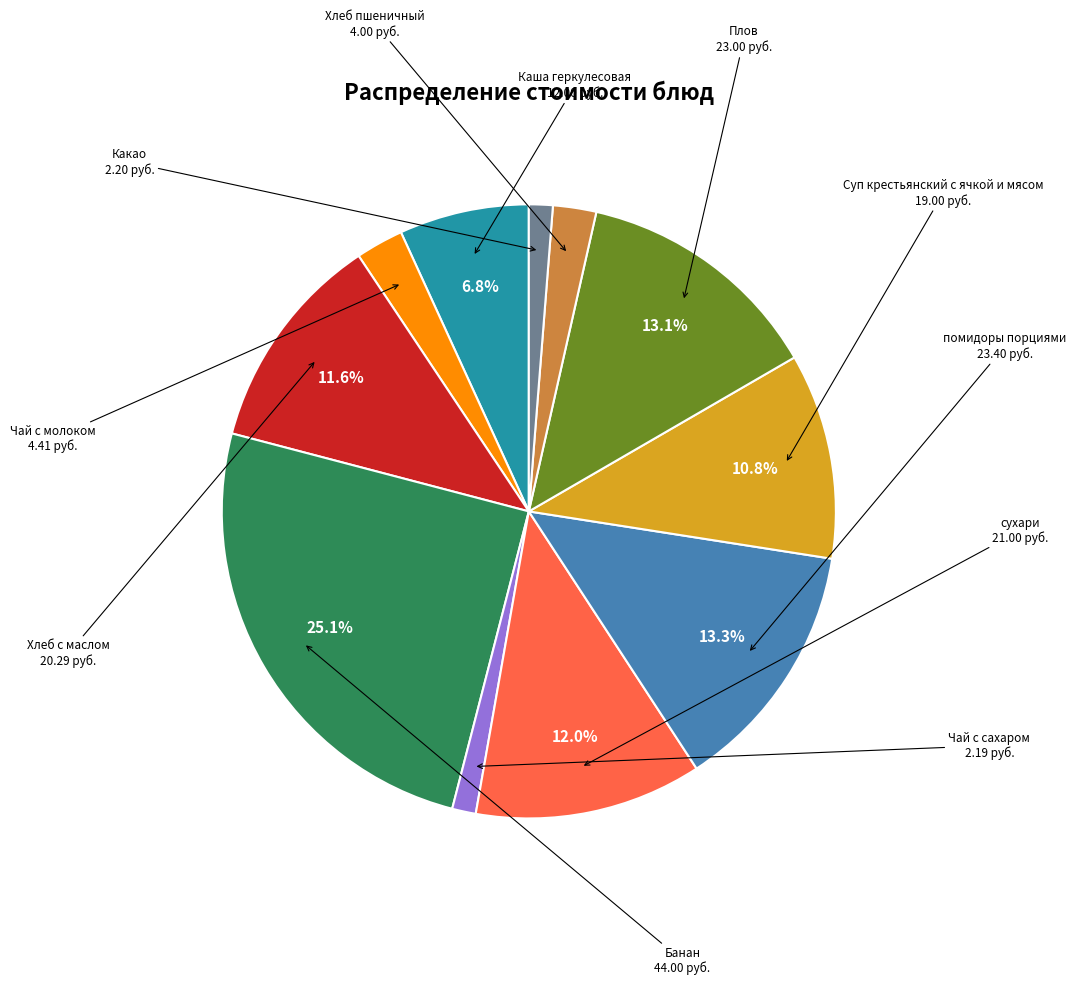

To the nearest percent, what is the average slice percentage?

9%